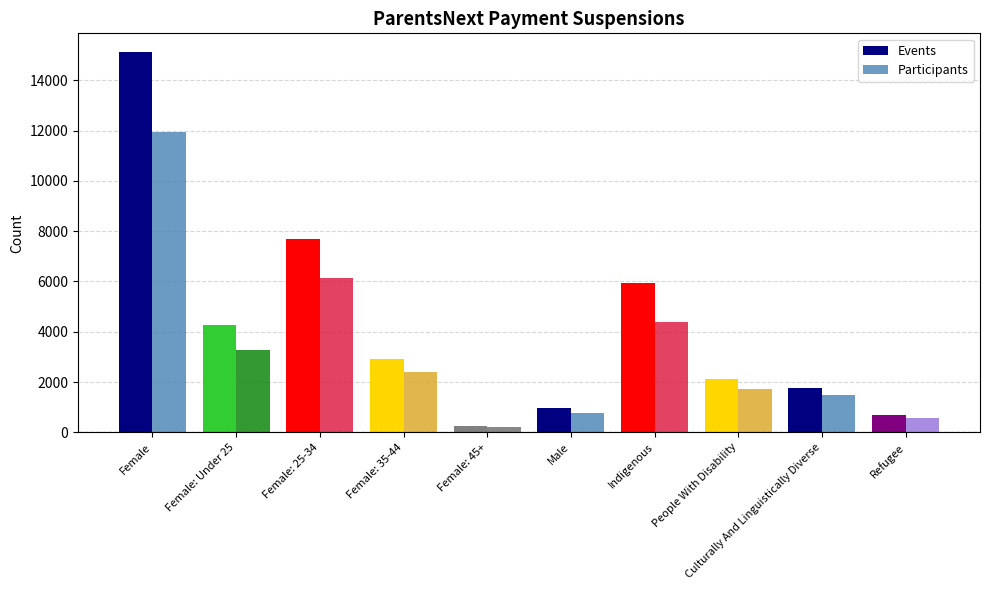

What is the smallest value displayed?

210